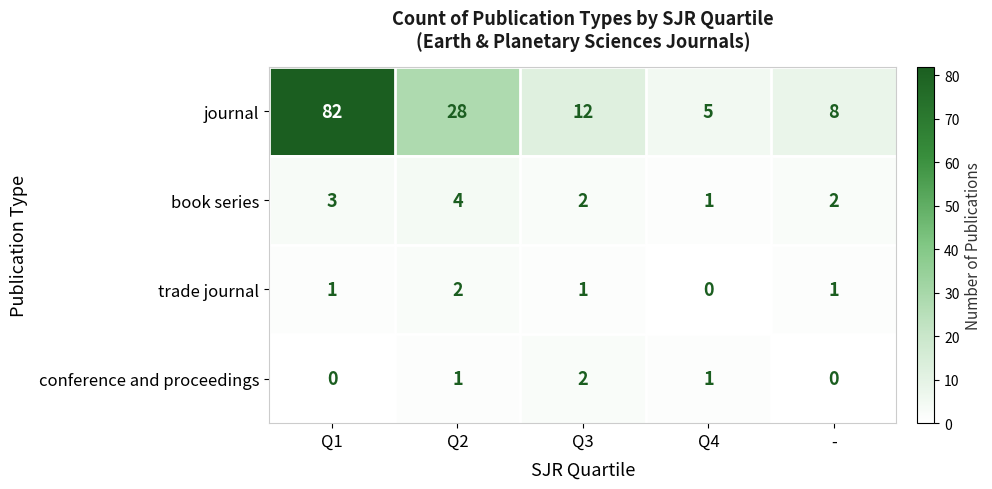

Which series has the widest spread of values?

journal